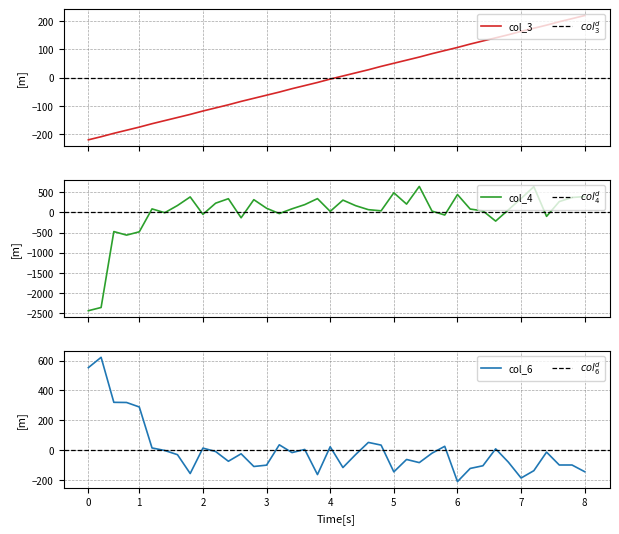

The value of col_6 at 5 is -67.9. True or false?

False